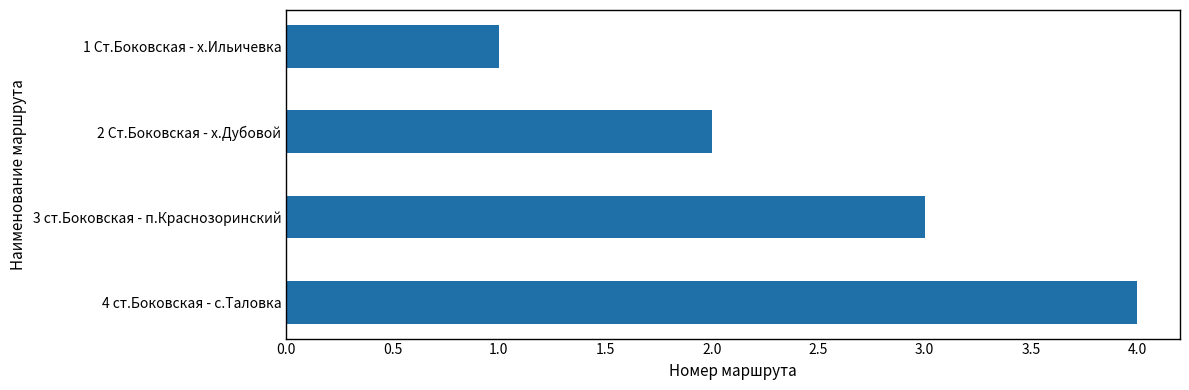

Rank the categories by value from highest to lowest.

4 ст.Боковская - с.Таловка, 3 ст.Боковская - п.Краснозоринский, 2 Ст.Боковская - х.Дубовой, 1 Ст.Боковская - х.Ильичевка